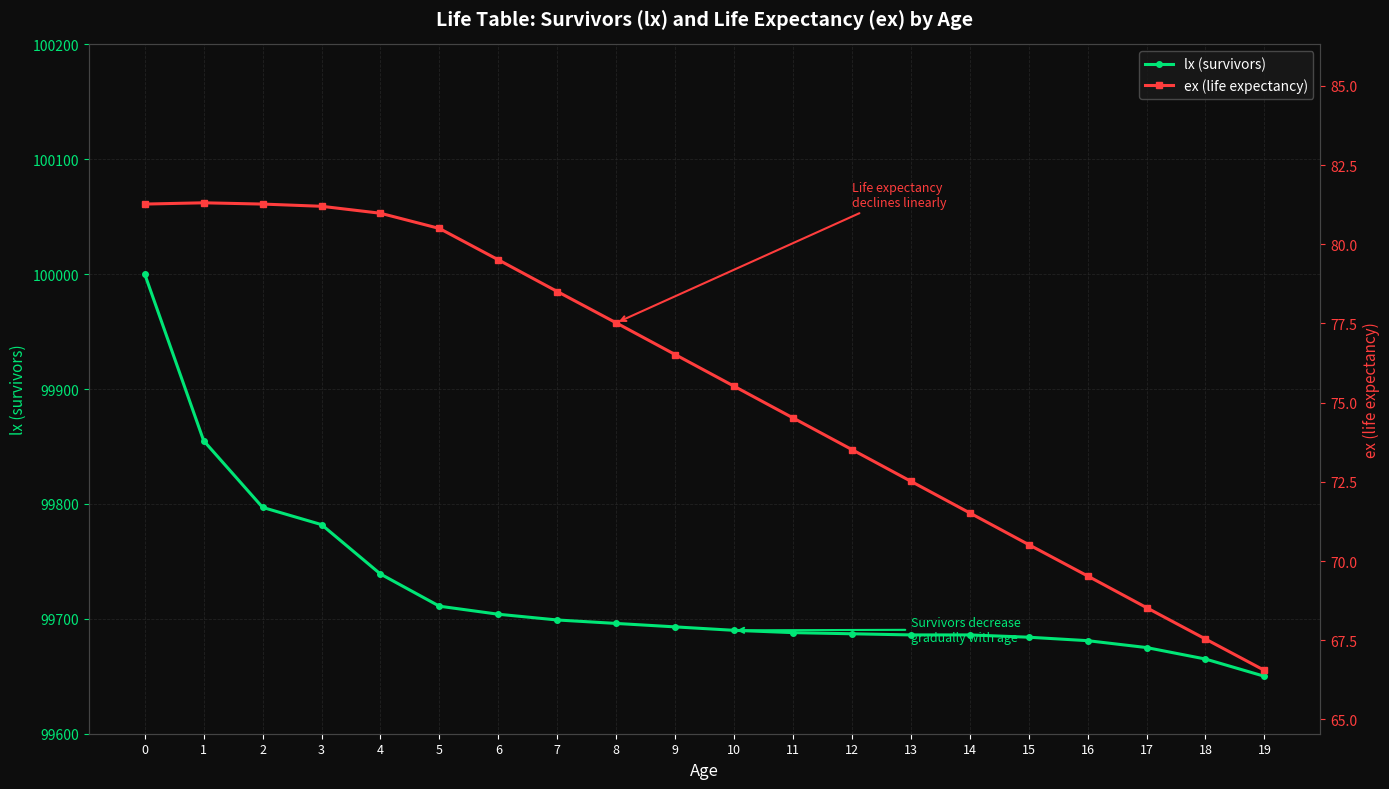

Which category has the lowest value across all series?

19